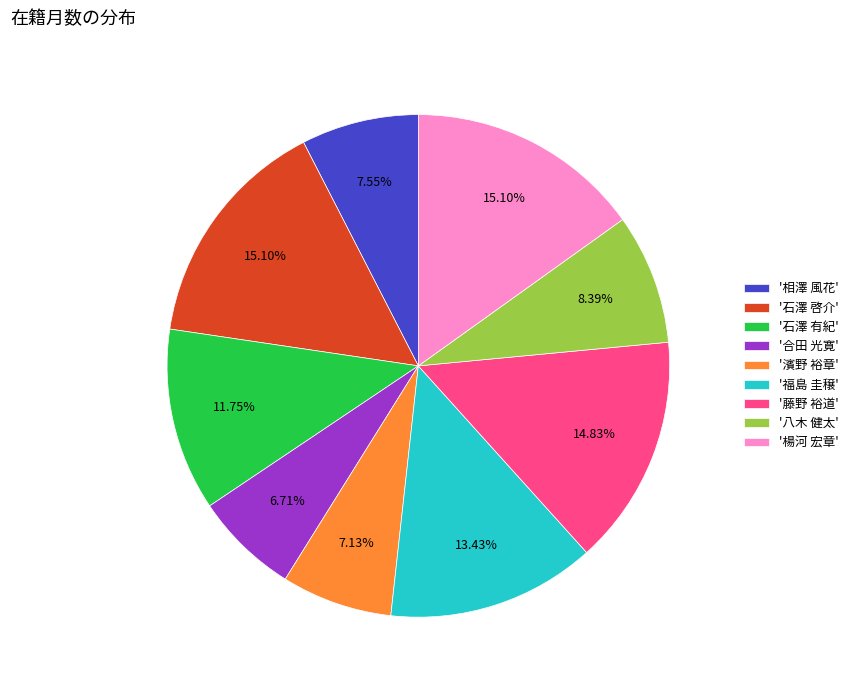

Does '相澤 風花' represent more than half of the total?

No